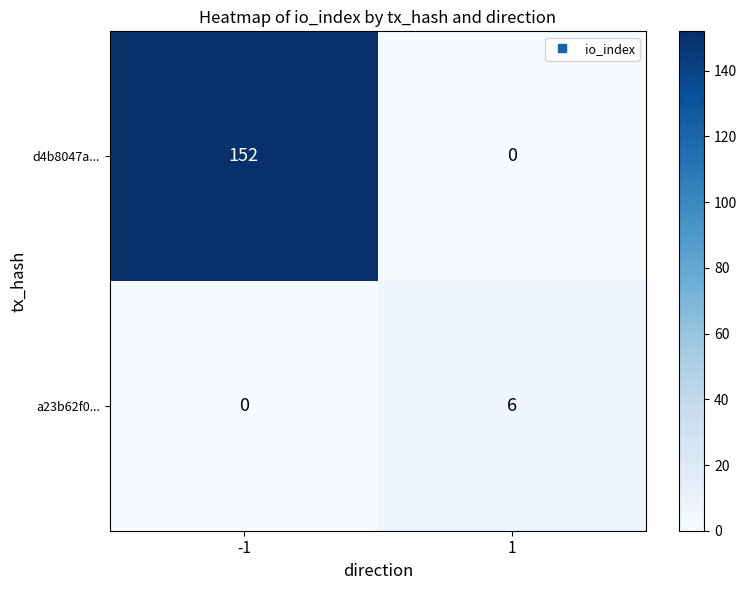

Reading left to right, what are all the values shown in this chart?

d4b8047a...: 152	0
a23b62f0...: 0	6